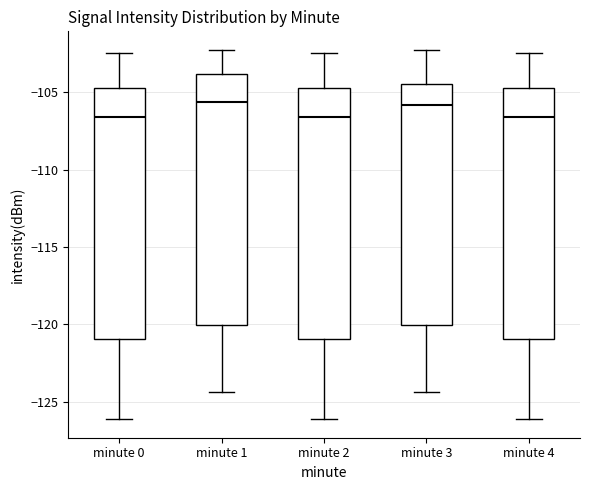

Where is the upper edge of the box for minute 2 on the y-axis? The values are not printed on the chart, so give them approximately, as read against the axis.

-105.0